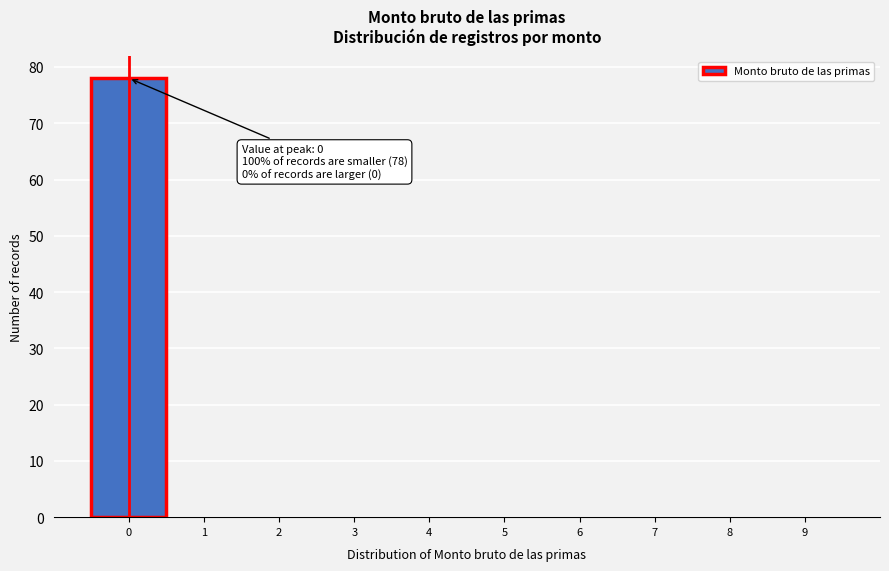

Reading left to right, transcribe all the data shown in this chart.

0=78	1=0	2=0	3=0	4=0	5=0	6=0	7=0	8=0	9=0